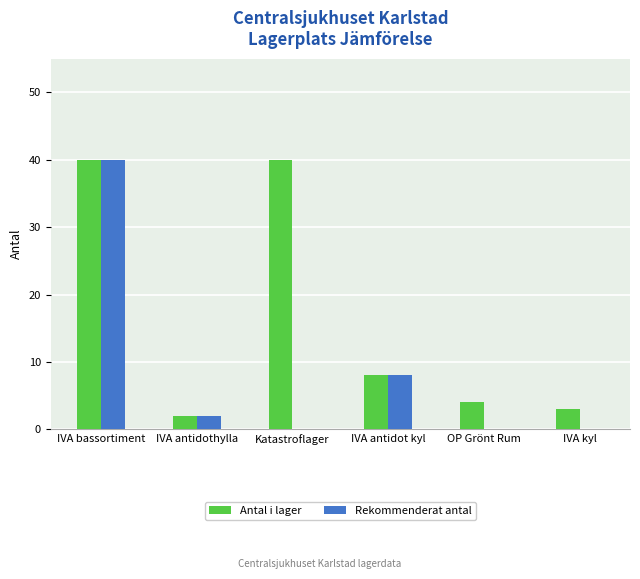

Reading left to right, list all the values displayed in this chart.

Antal i lager: 40	2	40	8	4	3
Rekommenderat antal: 40	2	0	8	0	0